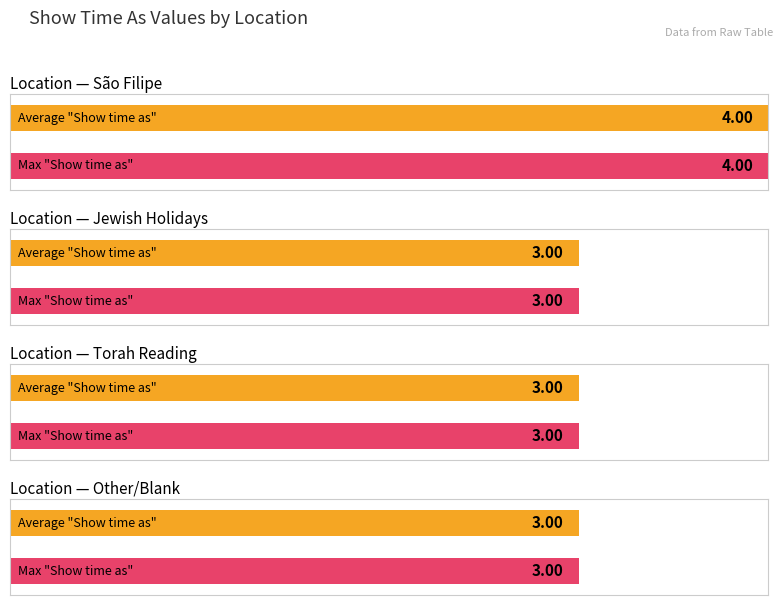

At which category does the chart reach its minimum across all series?

Jewish Holidays